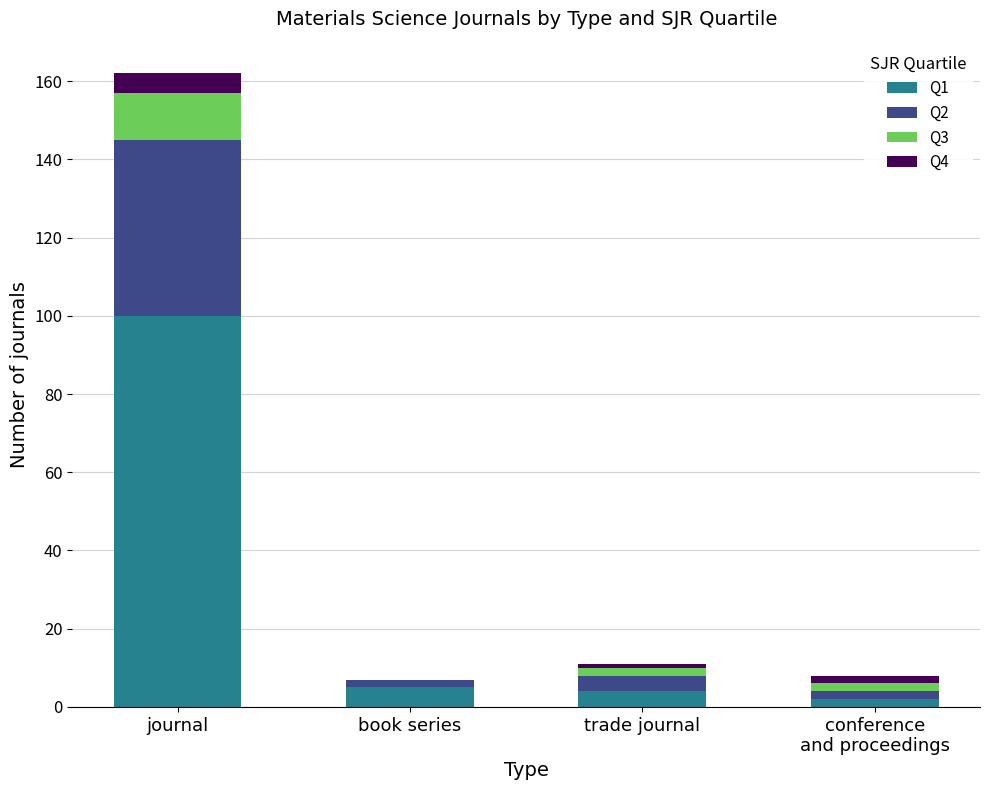

True or false: Q1 has a value of 4 at trade journal.

True